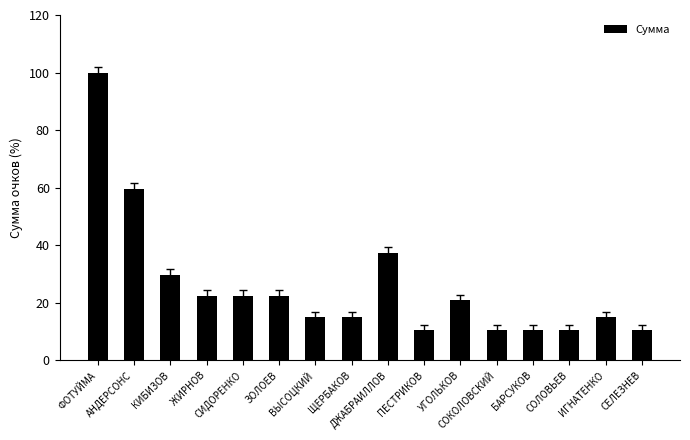

What is the maximum value shown in the chart?

100.0